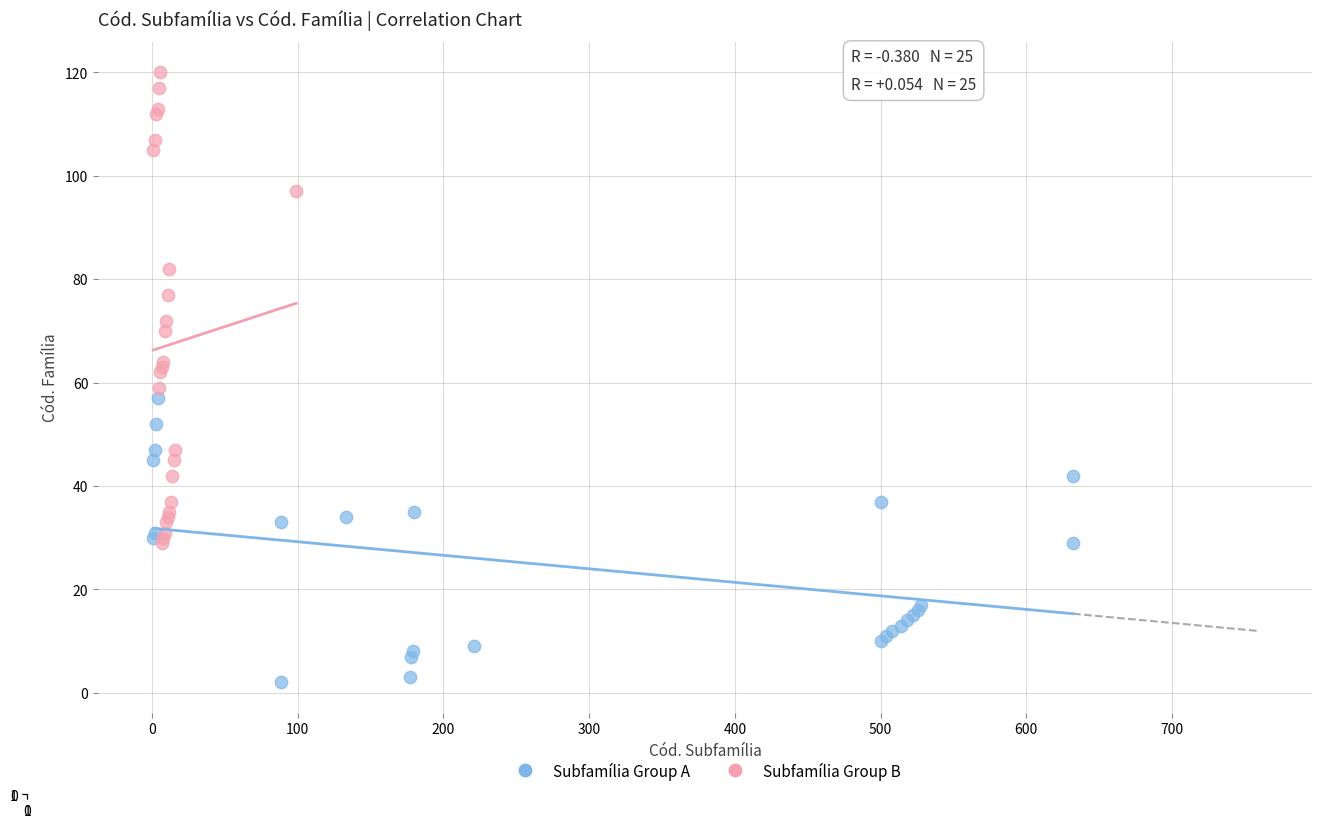

Which series has the widest spread of Y values?

Subfamília Group B